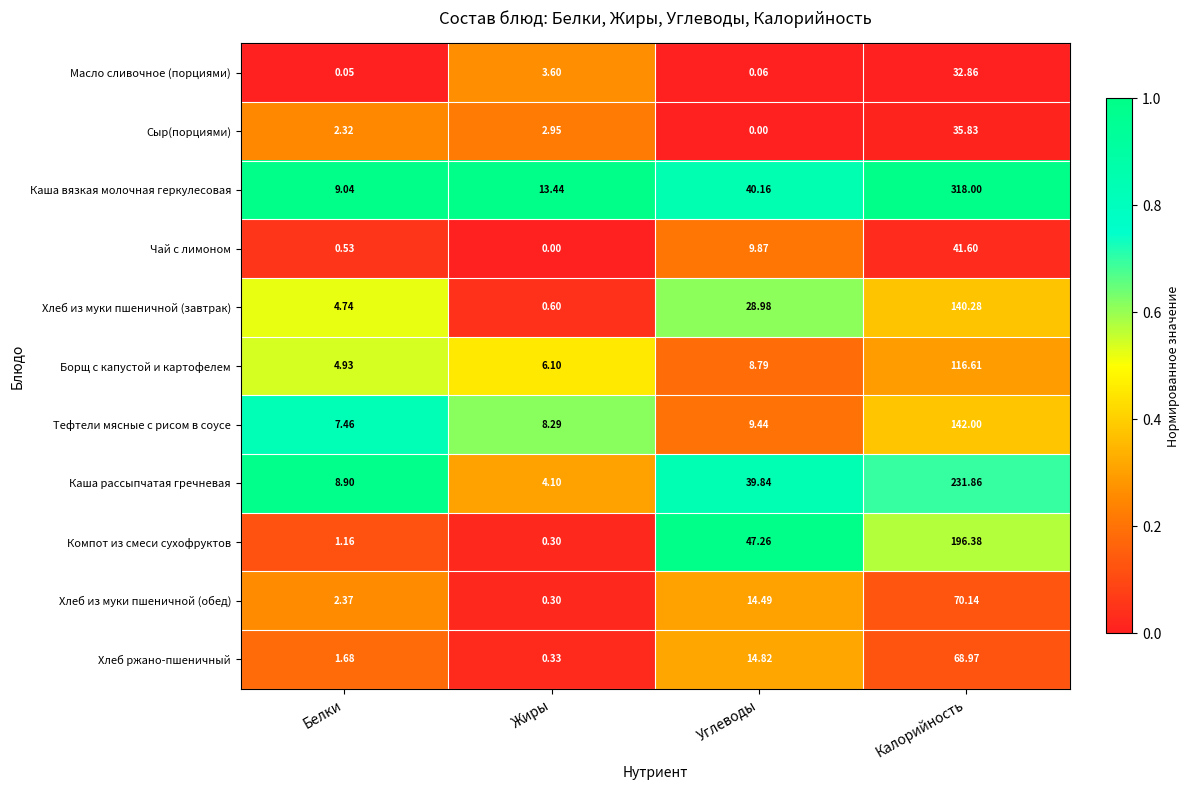

At Калорийность, list the series in order from largest to smallest.

Каша вязкая молочная геркулесовая, Каша рассыпчатая гречневая, Компот из смеси сухофруктов, Тефтели мясные с рисом в соусе, Хлеб из муки пшеничной (завтрак), Борщ с капустой и картофелем, Хлеб из муки пшеничной (обед), Хлеб ржано-пшеничный, Чай с лимоном, Сыр(порциями), Масло сливочное (порциями)